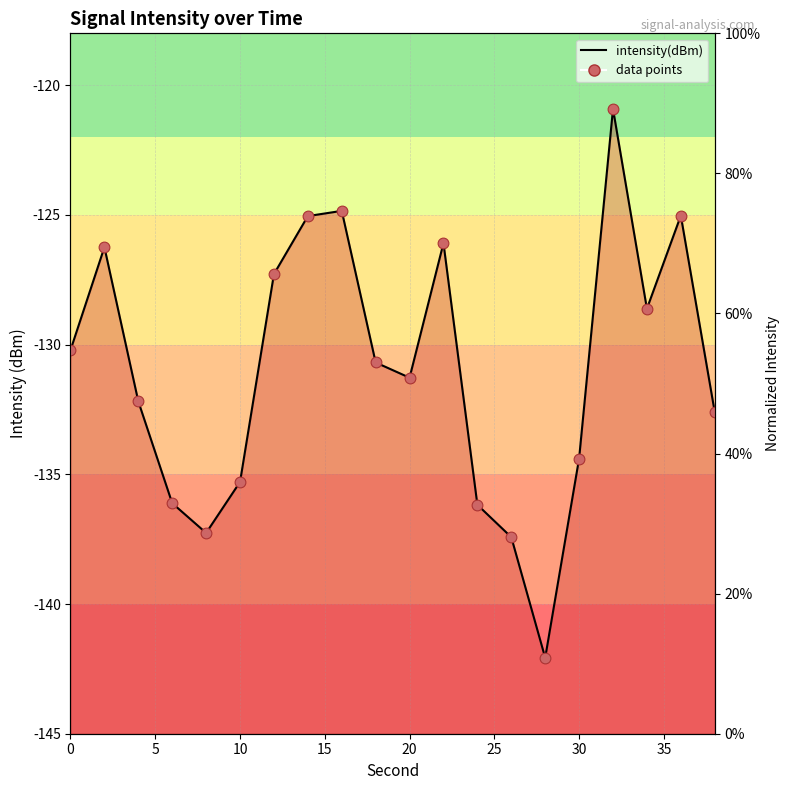

Is the value of intensity(dBm) at 15 greater than the value of intensity(dBm) points at 14?

Yes